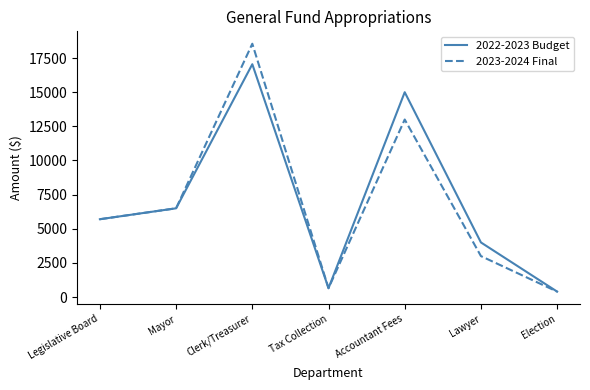

Rank the series by their average value, from lowest to highest.

2023-2024 Final, 2022-2023 Budget